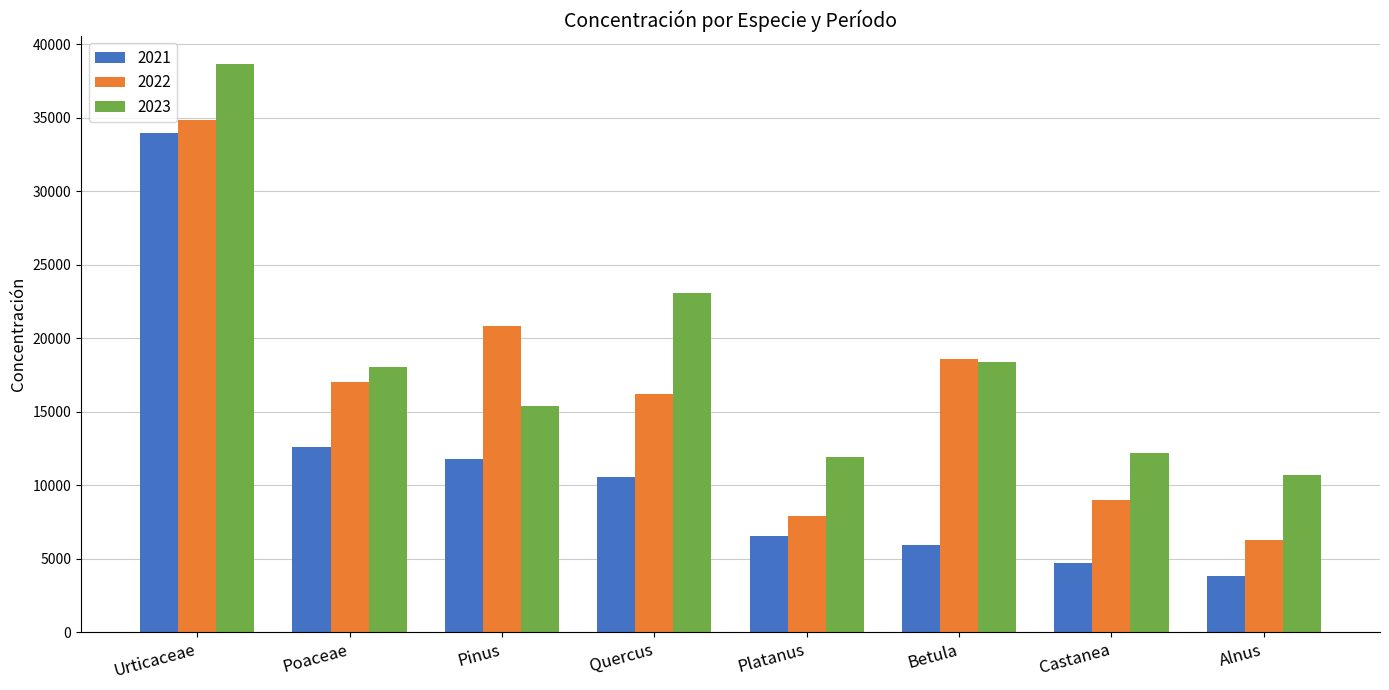

Reading left to right, extract all data points from this chart.

2021: Urticaceae=33934	Poaceae=12599	Pinus=11811	Quercus=10537	Platanus=6546	Betula=5938	Castanea=4731	Alnus=3844
2022: Urticaceae=34828	Poaceae=16996	Pinus=20847	Quercus=16196	Platanus=7891	Betula=18566	Castanea=8995	Alnus=6262
2023: Urticaceae=38628	Poaceae=18059	Pinus=15385	Quercus=23074	Platanus=11916	Betula=18393	Castanea=12193	Alnus=10715